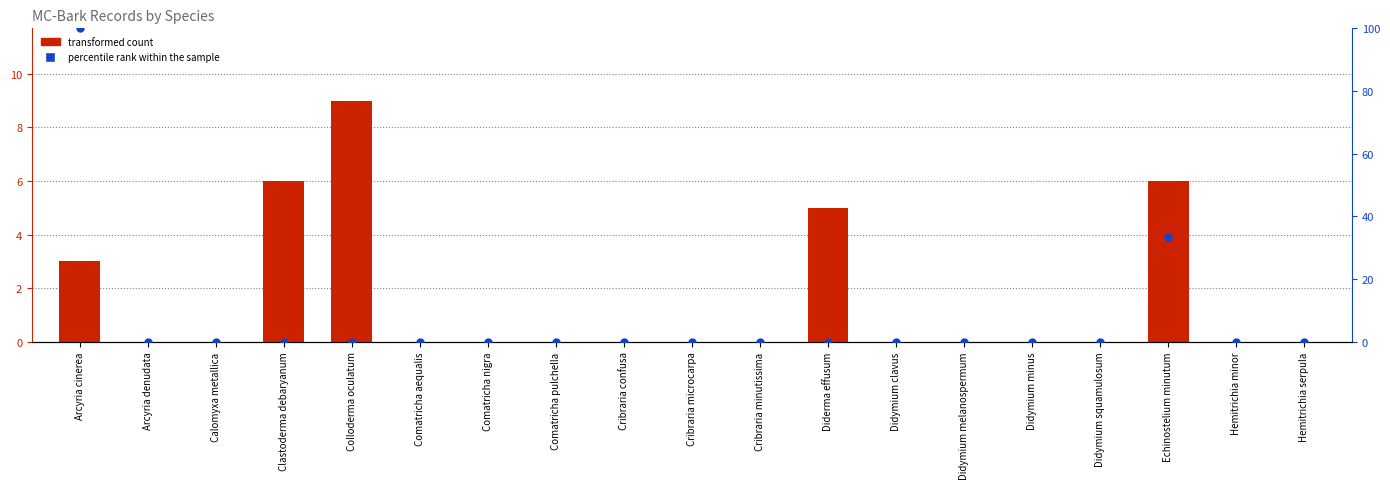

Which series contains the highest Y value?

percentile rank within the sample